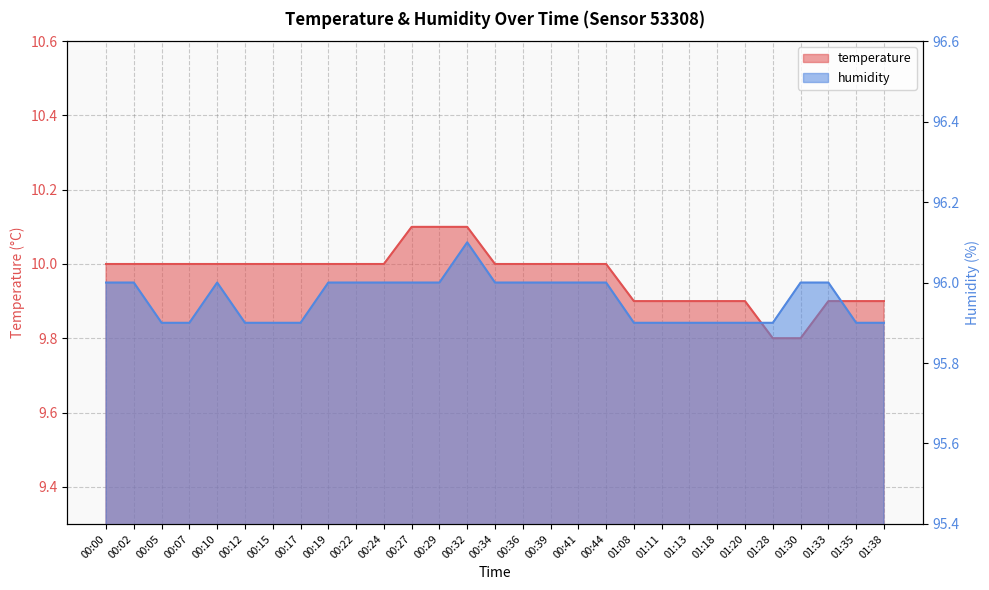

At which category is the sum across all series the highest?

00:32